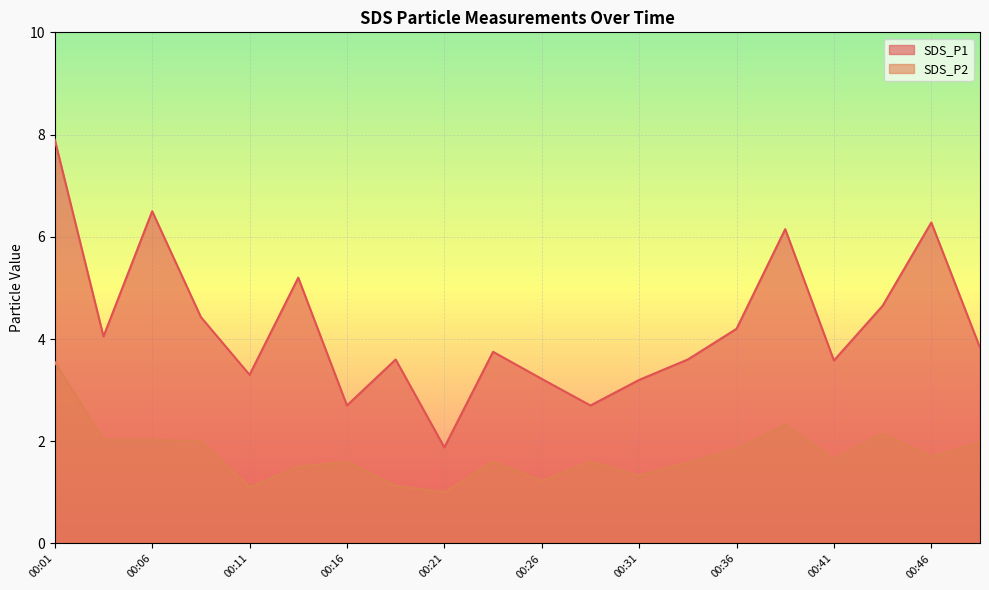

Where is SDS_P2 nearest to the value 2?

00:09